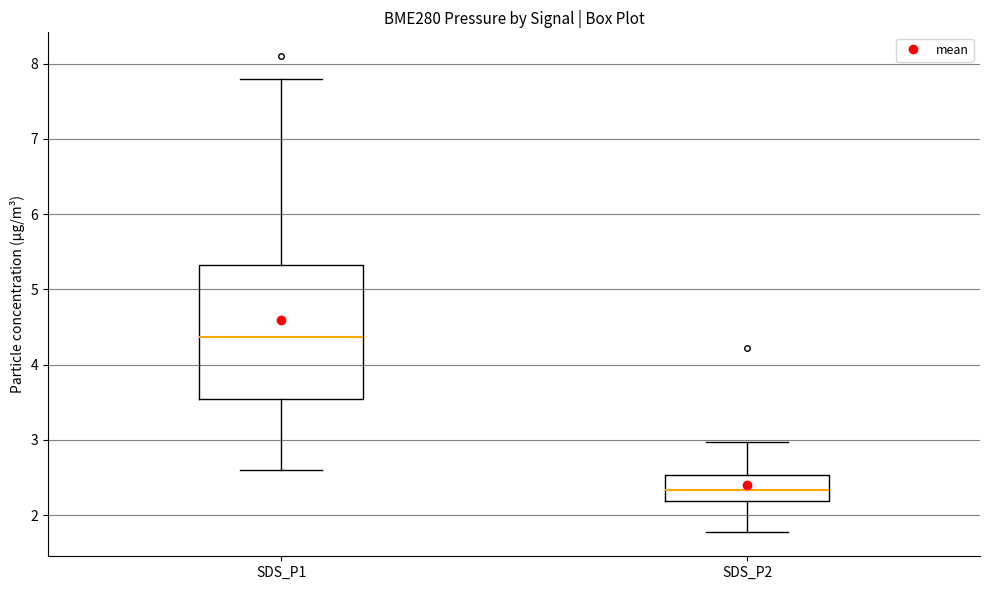

Which box is the tallest, from its lower edge to its upper edge?

SDS_P1